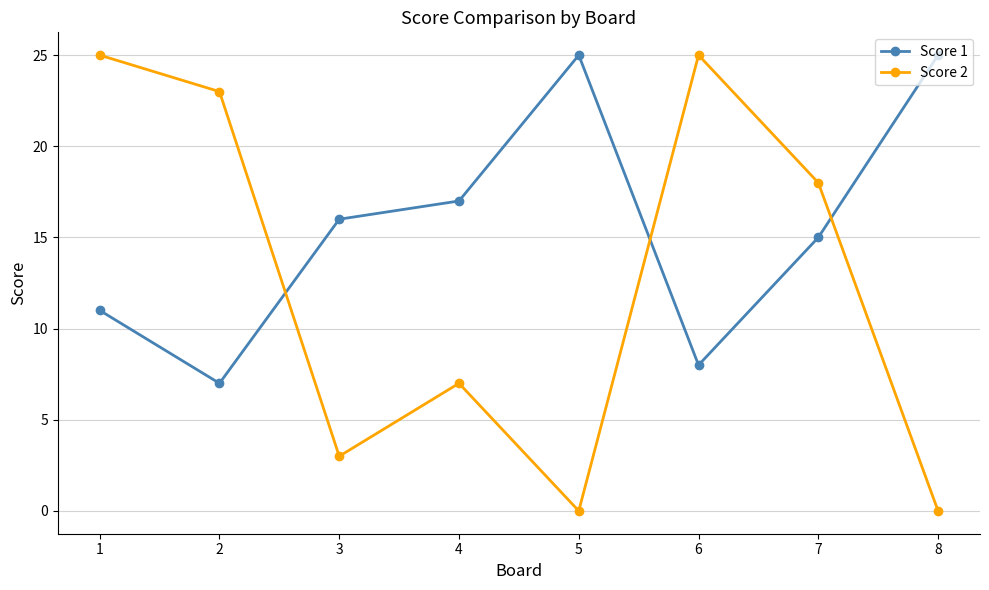

True or false: Score 2 has more than 1 points higher than both neighbors.

True